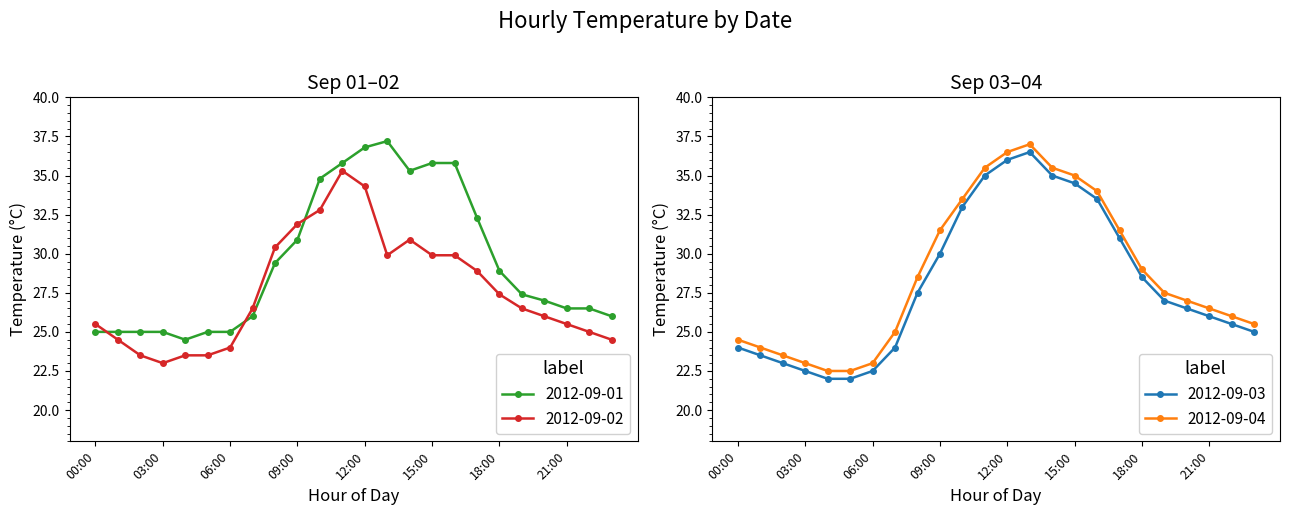

Where is the first local minimum for 2012-09-01?

04:00